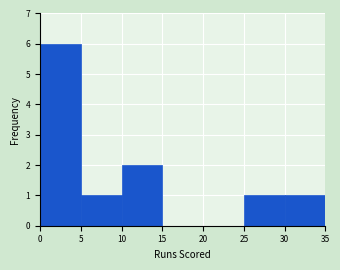

Reading left to right, transcribe this chart: for each bar, give the range it covers on the x-axis and its height. The values are not printed on the chart, so give them approximately, as read against the axis.

0 to 5: 6
5 to 10: 1
10 to 15: 2
15 to 20: 0
20 to 25: 0
25 to 30: 1
30 to 35: 1